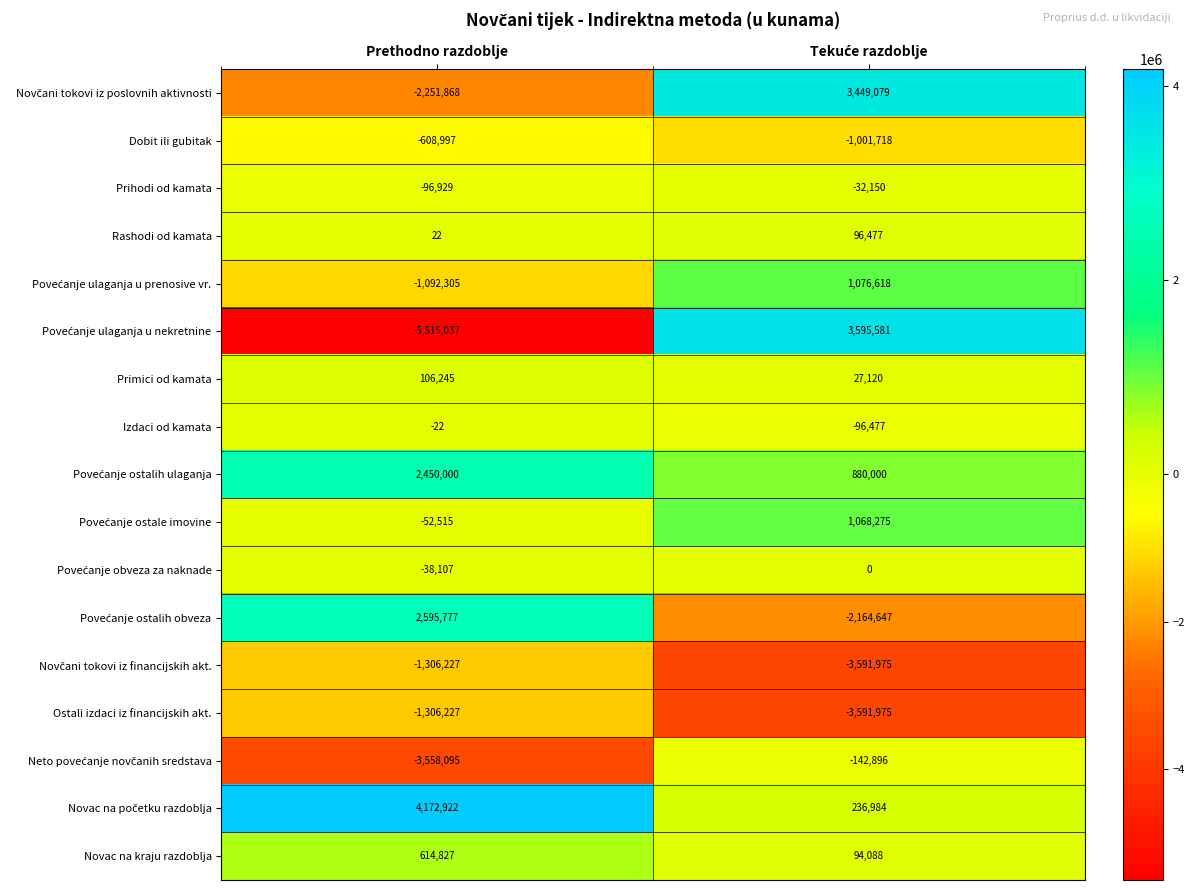

What is the spread (max minus min) of values at Prethodno razdoblje?

9687959